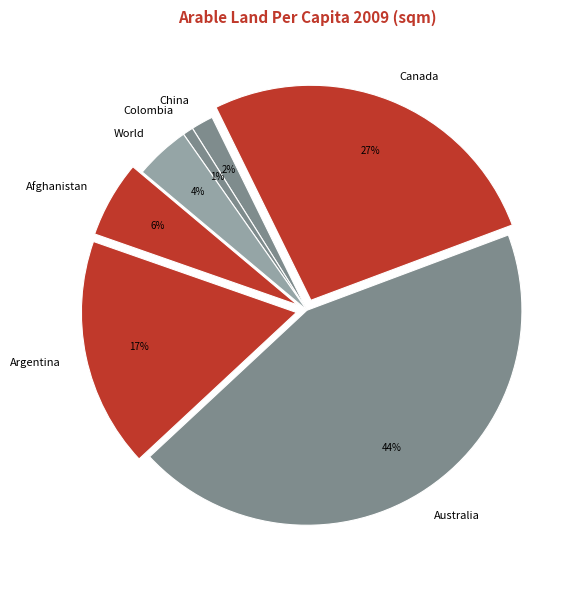

Is it true that Colombia is 9% of the pie?

False